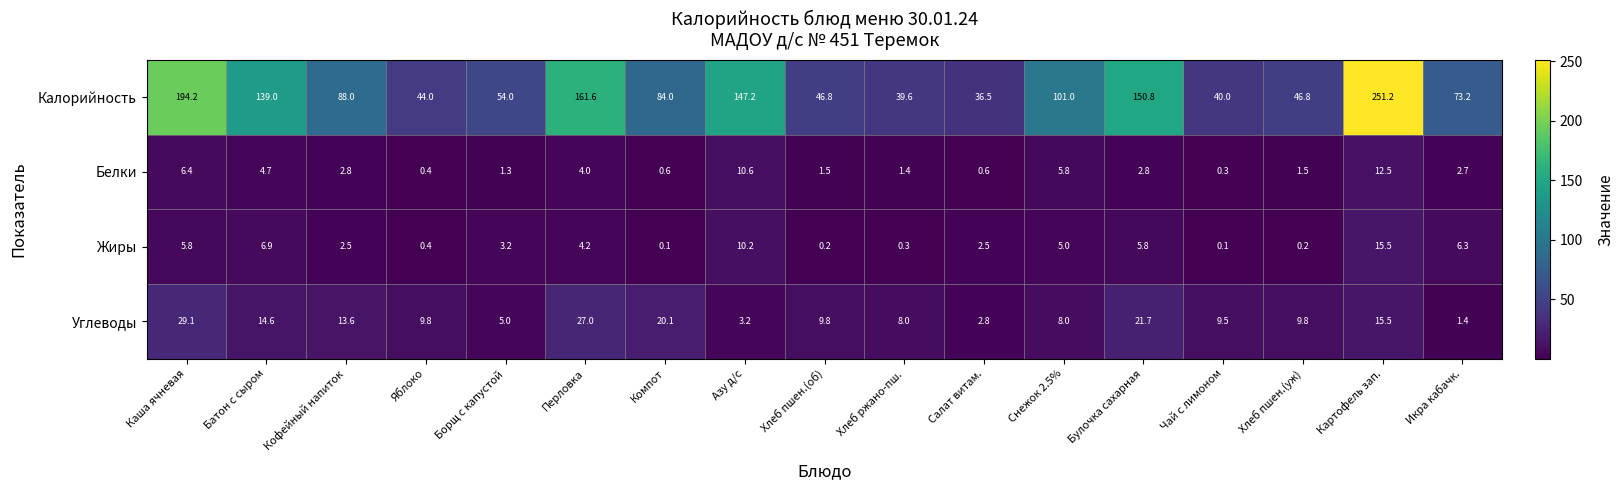

Where is Белки nearest to the value 6?

Снежок 2.5%